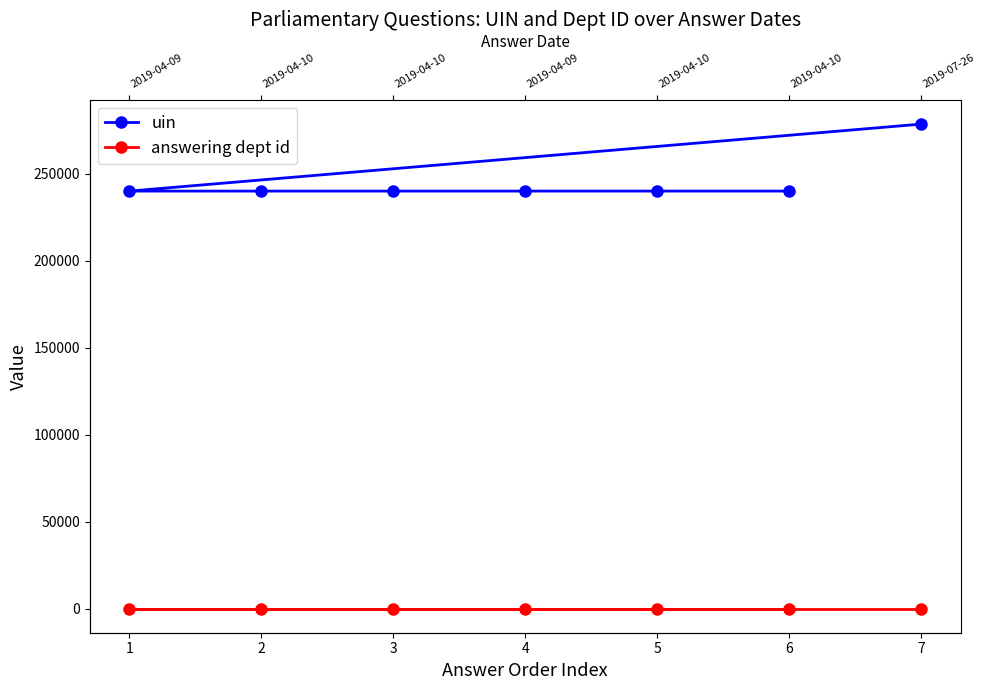

How many interior local valleys does the uin series have?

1